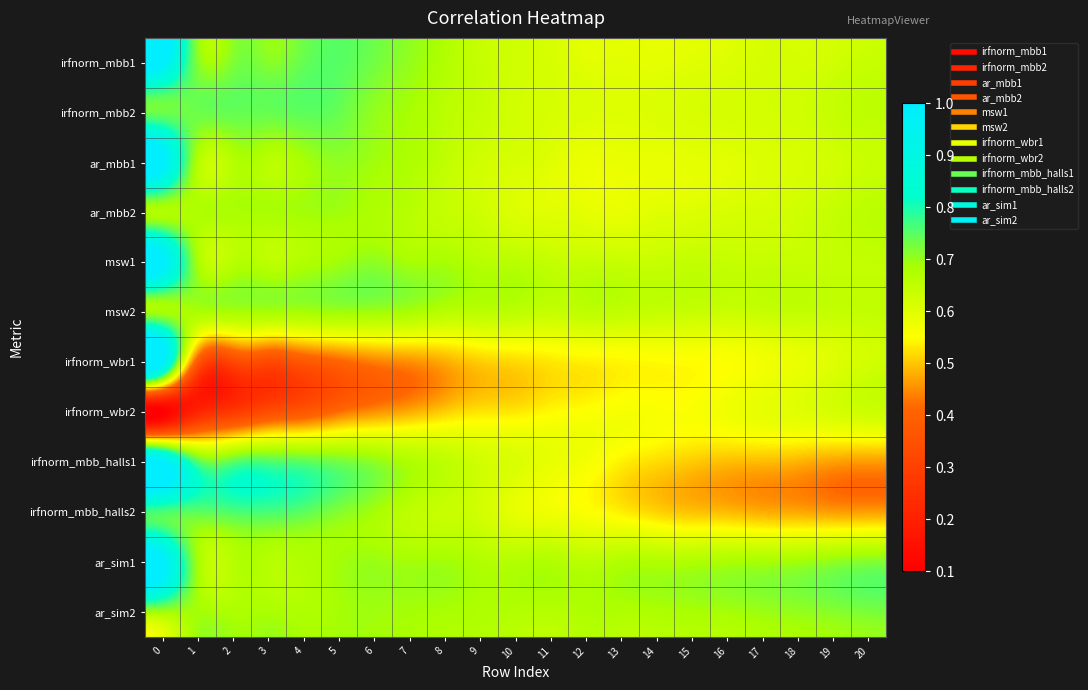

Reading left to right, extract all data points from this chart.

irfnorm_mbb1: 0=1.0	1=0.7	2=0.7	3=0.7	4=0.7	5=0.8	6=0.7	7=0.7	8=0.7	9=0.6	10=0.6	11=0.6	12=0.6	13=0.6	14=0.6	15=0.6	16=0.6	17=0.6	18=0.6	19=0.6	20=0.6
irfnorm_mbb2: 0=0.7	1=0.7	2=0.7	3=0.7	4=0.7	5=0.7	6=0.7	7=0.7	8=0.7	9=0.6	10=0.6	11=0.6	12=0.6	13=0.6	14=0.6	15=0.6	16=0.6	17=0.6	18=0.6	19=0.6	20=0.7
ar_mbb1: 0=1.0	1=0.7	2=0.7	3=0.7	4=0.7	5=0.7	6=0.7	7=0.7	8=0.7	9=0.6	10=0.6	11=0.6	12=0.6	13=0.6	14=0.6	15=0.6	16=0.6	17=0.6	18=0.6	19=0.6	20=0.6
ar_mbb2: 0=0.7	1=0.7	2=0.7	3=0.7	4=0.7	5=0.7	6=0.7	7=0.7	8=0.6	9=0.6	10=0.6	11=0.6	12=0.6	13=0.6	14=0.6	15=0.6	16=0.6	17=0.6	18=0.6	19=0.6	20=0.7
msw1: 0=1.0	1=0.7	2=0.7	3=0.7	4=0.7	5=0.7	6=0.7	7=0.7	8=0.7	9=0.7	10=0.7	11=0.6	12=0.6	13=0.6	14=0.6	15=0.6	16=0.6	17=0.6	18=0.6	19=0.6	20=0.6
msw2: 0=0.7	1=0.7	2=0.7	3=0.7	4=0.7	5=0.7	6=0.7	7=0.7	8=0.7	9=0.7	10=0.7	11=0.6	12=0.7	13=0.6	14=0.6	15=0.6	16=0.6	17=0.6	18=0.6	19=0.6	20=0.6
irfnorm_wbr1: 0=1.0	1=0.4	2=0.3	3=0.3	4=0.4	5=0.4	6=0.4	7=0.5	8=0.5	9=0.5	10=0.5	11=0.5	12=0.5	13=0.5	14=0.5	15=0.6	16=0.6	17=0.6	18=0.6	19=0.6	20=0.6
irfnorm_wbr2: 0=0.1	1=0.2	2=0.3	3=0.3	4=0.4	5=0.4	6=0.5	7=0.5	8=0.5	9=0.5	10=0.5	11=0.5	12=0.6	13=0.6	14=0.6	15=0.6	16=0.6	17=0.6	18=0.6	19=0.6	20=0.6
irfnorm_mbb_halls1: 0=1.0	1=0.8	2=0.7	3=0.8	4=0.7	5=0.7	6=0.7	7=0.7	8=0.7	9=0.6	10=0.6	11=0.6	12=0.6	13=0.5	14=0.5	15=0.5	16=0.5	17=0.5	18=0.5	19=0.5	20=0.5
irfnorm_mbb_halls2: 0=0.8	1=0.7	2=0.8	3=0.8	4=0.7	5=0.7	6=0.7	7=0.7	8=0.6	9=0.6	10=0.6	11=0.6	12=0.6	13=0.5	14=0.5	15=0.5	16=0.5	17=0.5	18=0.5	19=0.5	20=0.5
ar_sim1: 0=1.0	1=0.7	2=0.7	3=0.7	4=0.7	5=0.7	6=0.7	7=0.7	8=0.7	9=0.7	10=0.7	11=0.7	12=0.7	13=0.7	14=0.7	15=0.7	16=0.7	17=0.7	18=0.7	19=0.7	20=0.7
ar_sim2: 0=0.7	1=0.7	2=0.7	3=0.7	4=0.7	5=0.7	6=0.7	7=0.7	8=0.7	9=0.7	10=0.7	11=0.7	12=0.7	13=0.7	14=0.7	15=0.7	16=0.7	17=0.7	18=0.7	19=0.7	20=0.7